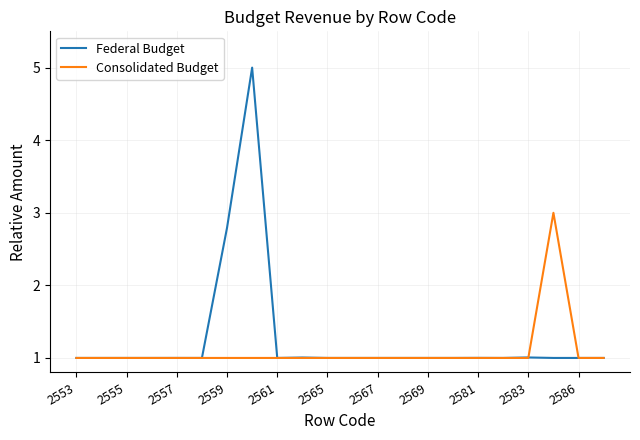

What is the sum of all Federal Budget values?

27.8